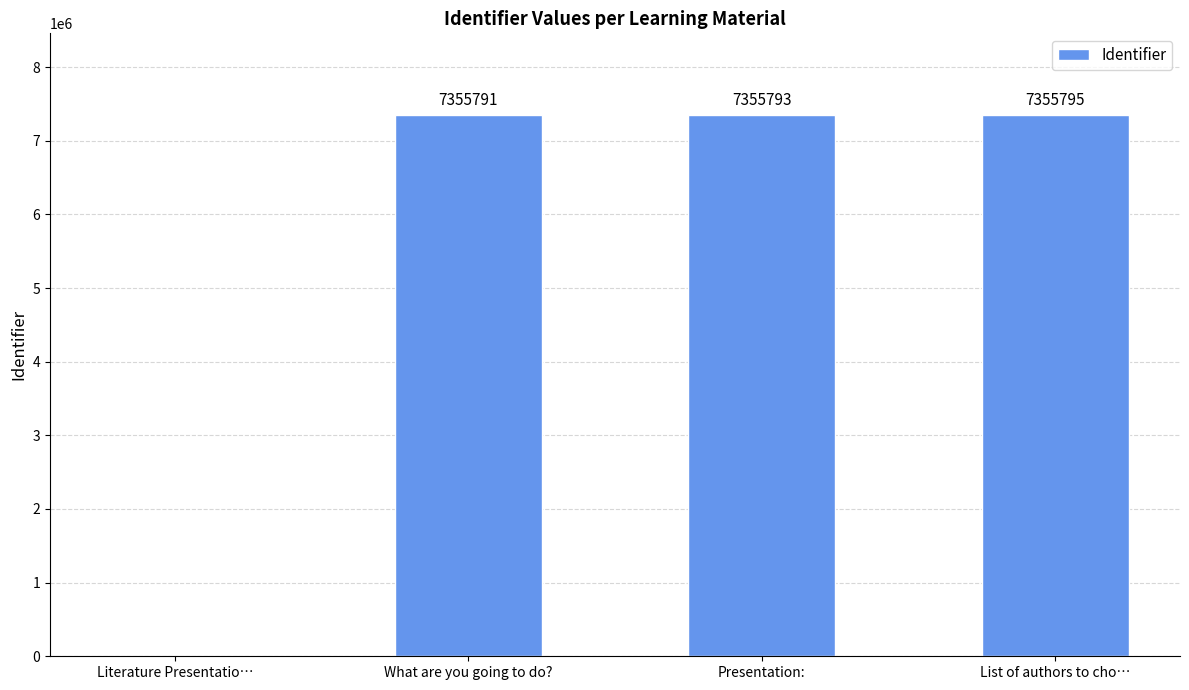

What is the greatest value displayed?

7355795